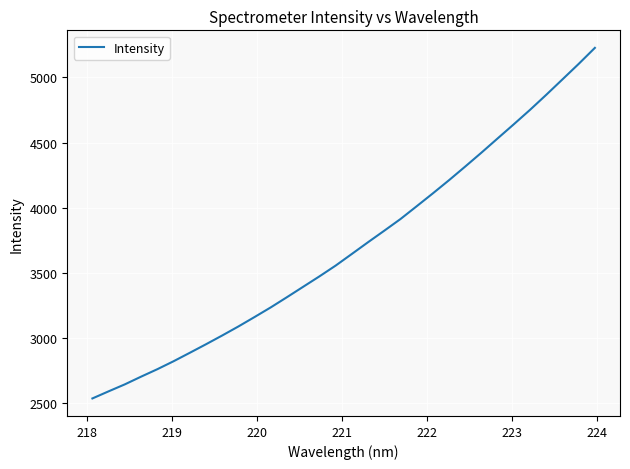

What is the smallest value displayed?

2533.8